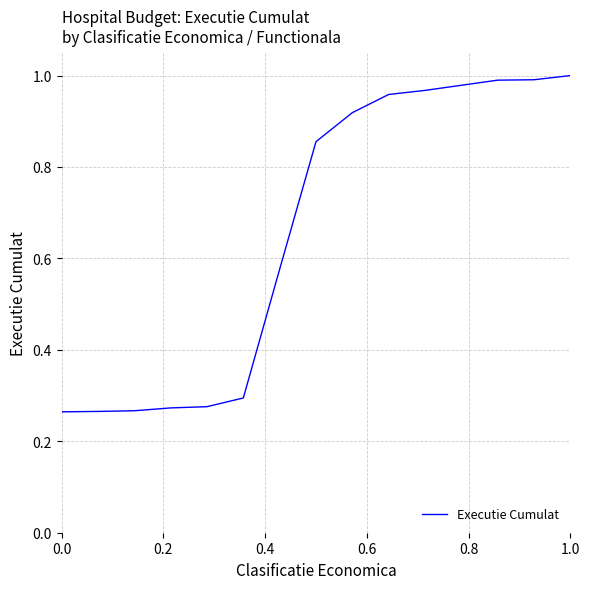

What is the difference between the maximum and minimum values?

0.7